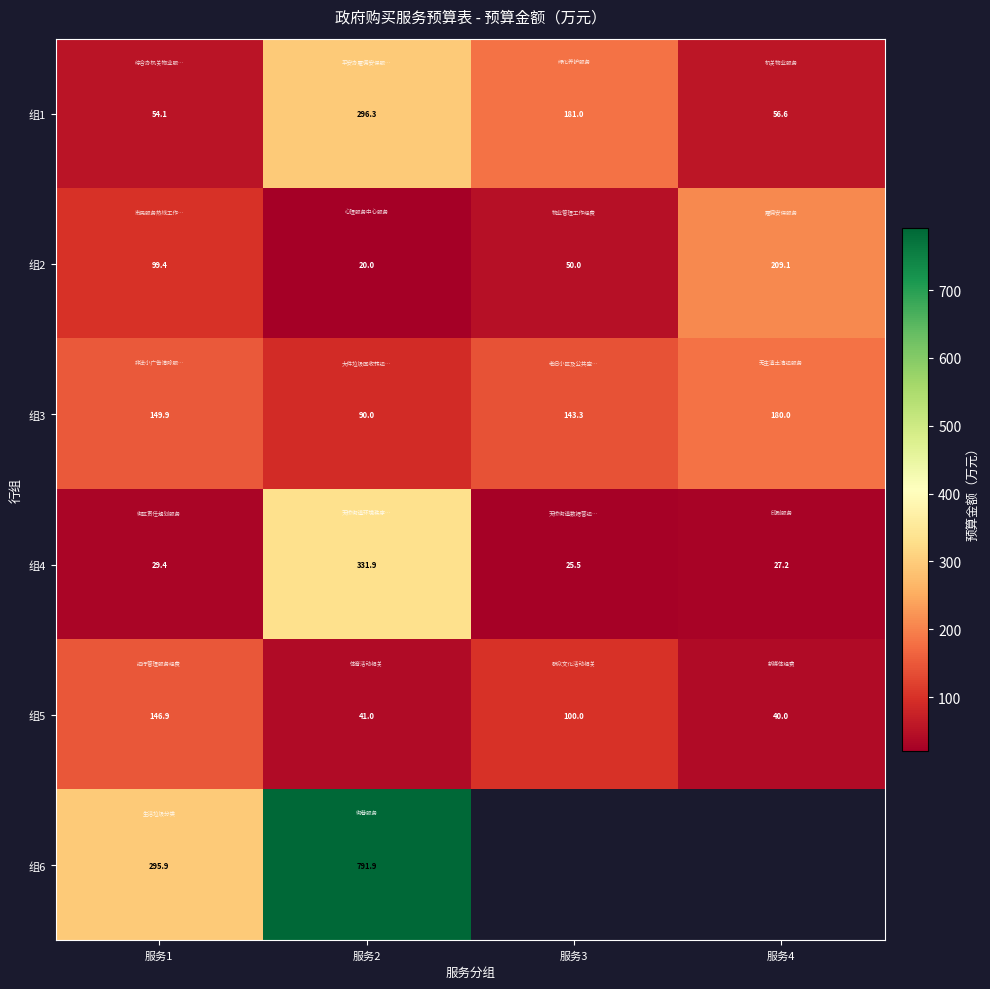

What is the spread (max minus min) of values at 服务3?

155.4